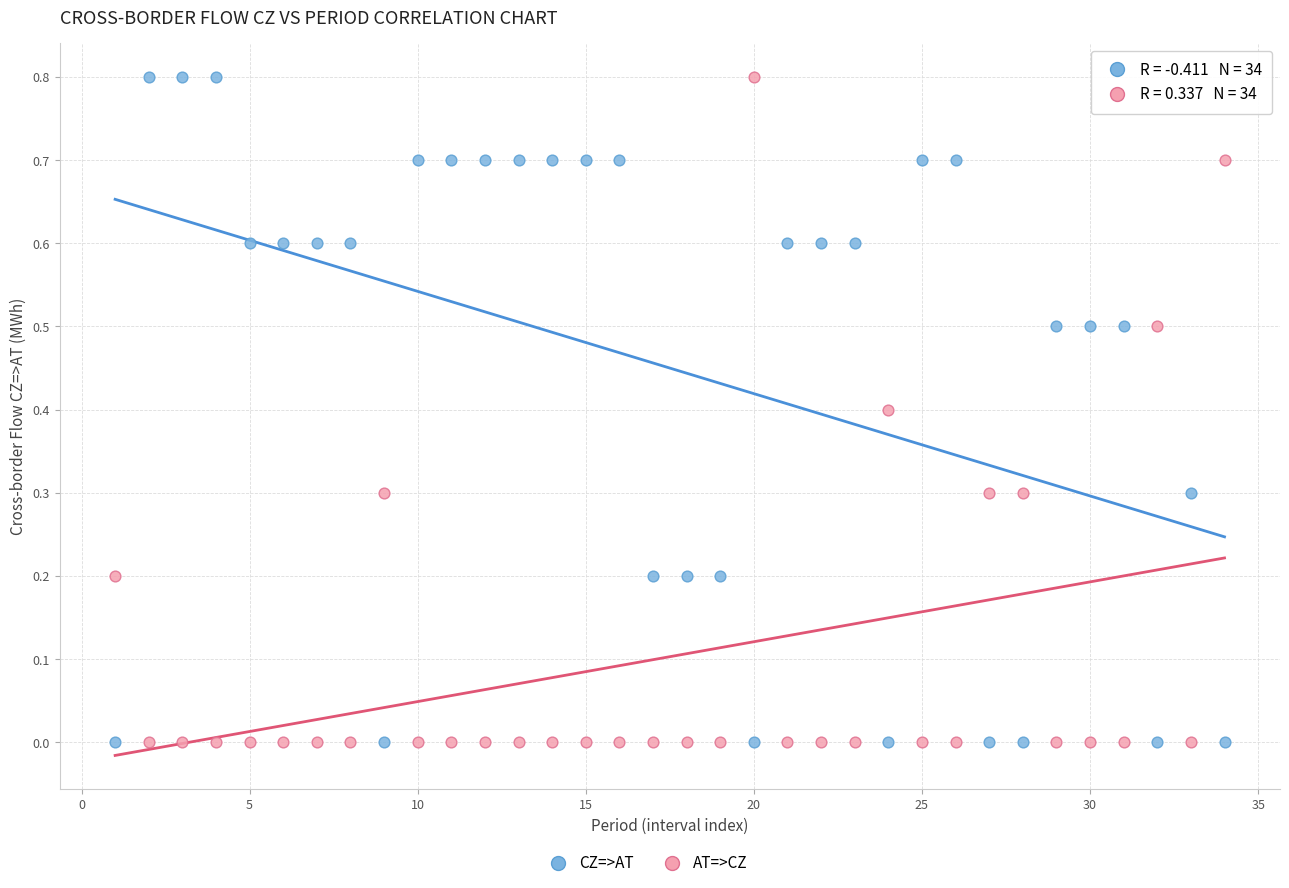

What is the X range (max minus min) for the scatter plot?

33.0